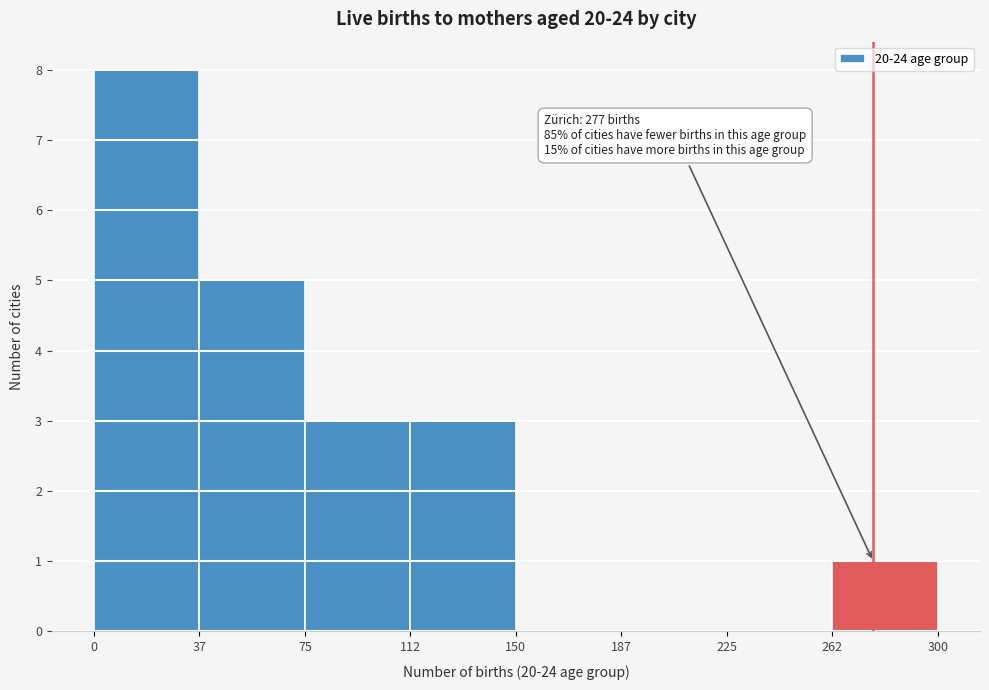

Over which range of the x-axis is the bar tallest?

0 to 37